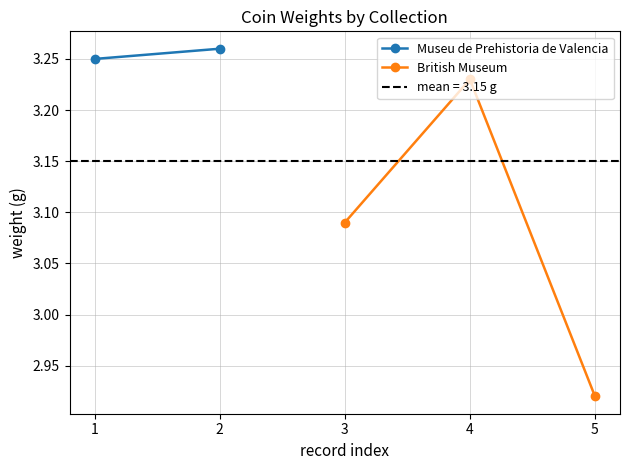

Is it true that British Museum equals 1.3 at 5?

False